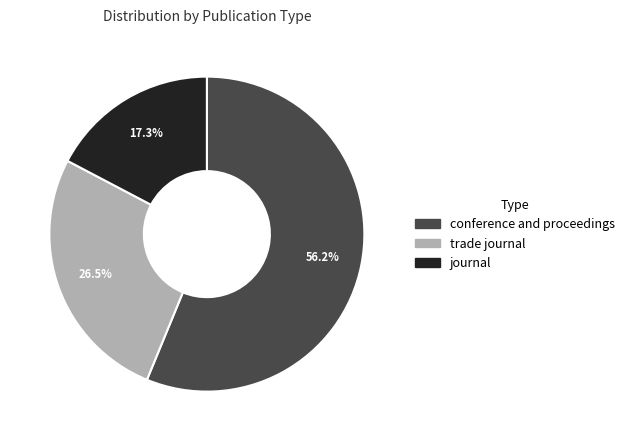

To the nearest percent, what is the difference between the conference and proceedings and journal slice percentages?

39%